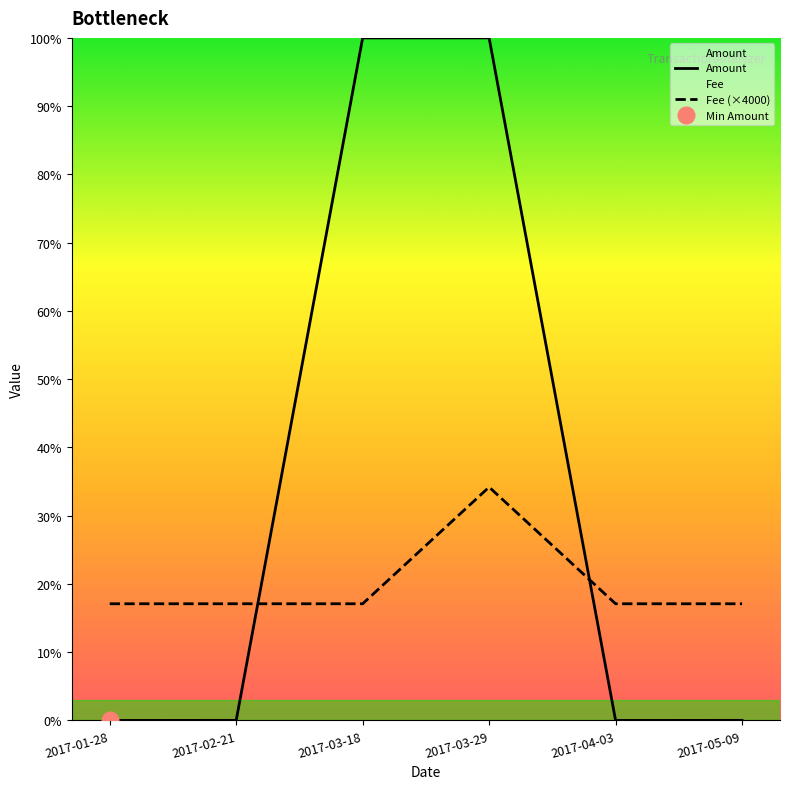

How many intersections are there between Amount and Fee (×4000)?

2